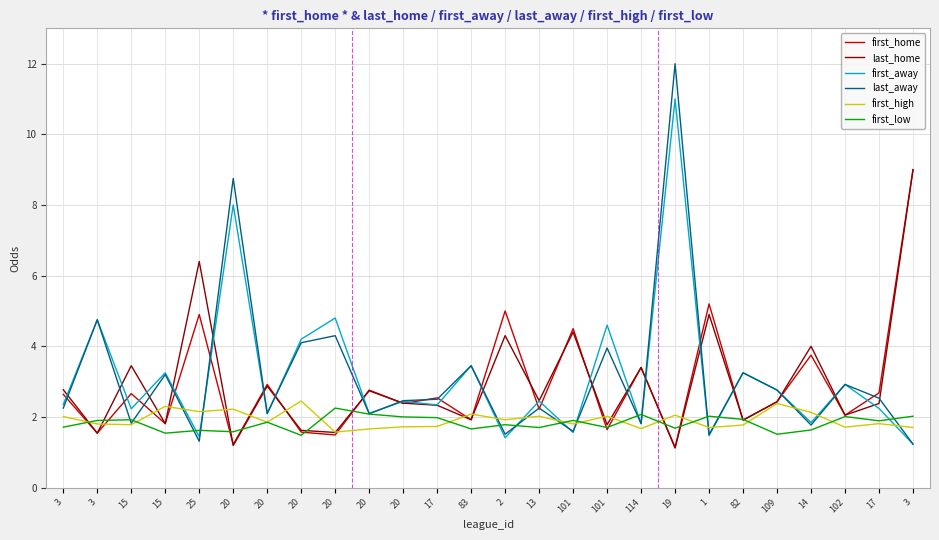

What is the difference between the maximum and minimum values in the last_home series?

7.9